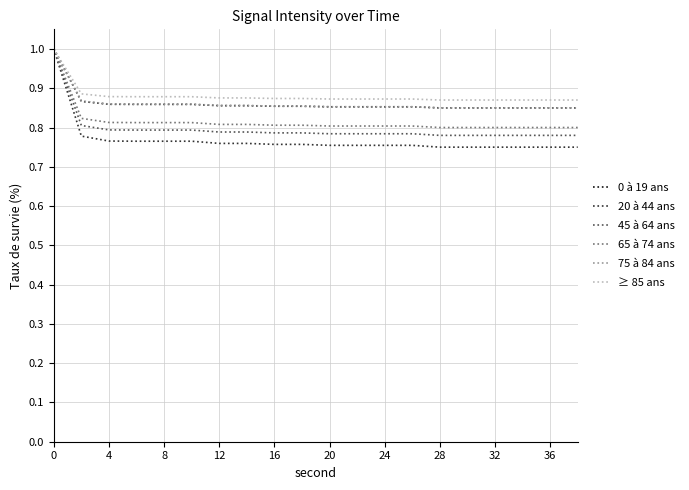

Which series has the largest range (max minus min)?

20 à 44 ans